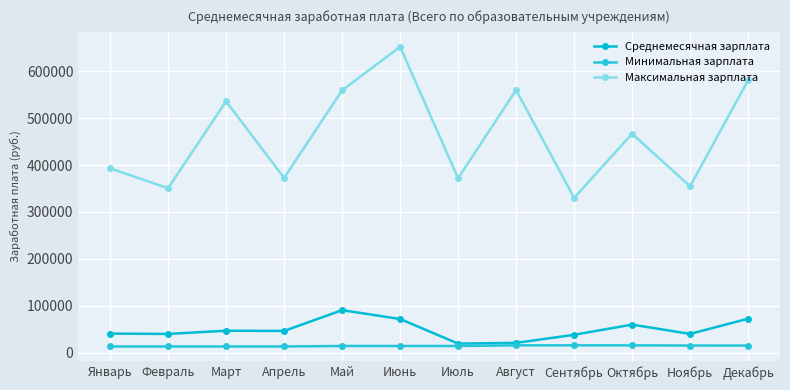

At which label does Минимальная зарплата first exceed 14151?

Август